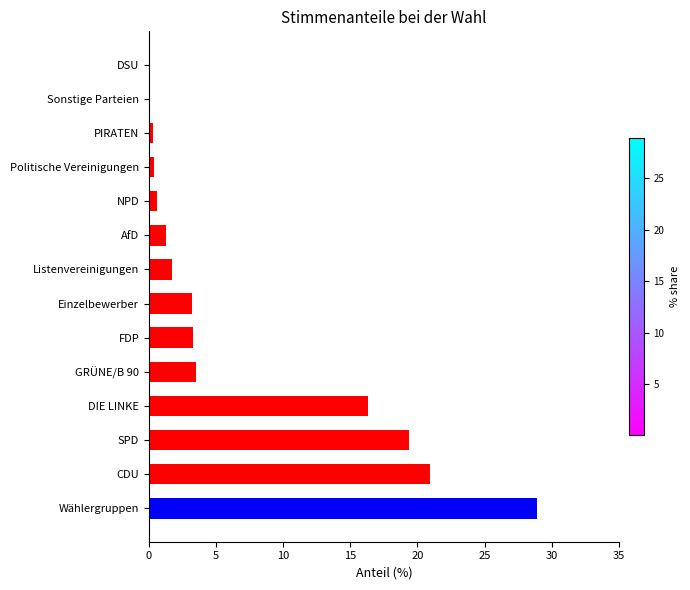

Between Wählergruppen and CDU, which is larger?

Wählergruppen